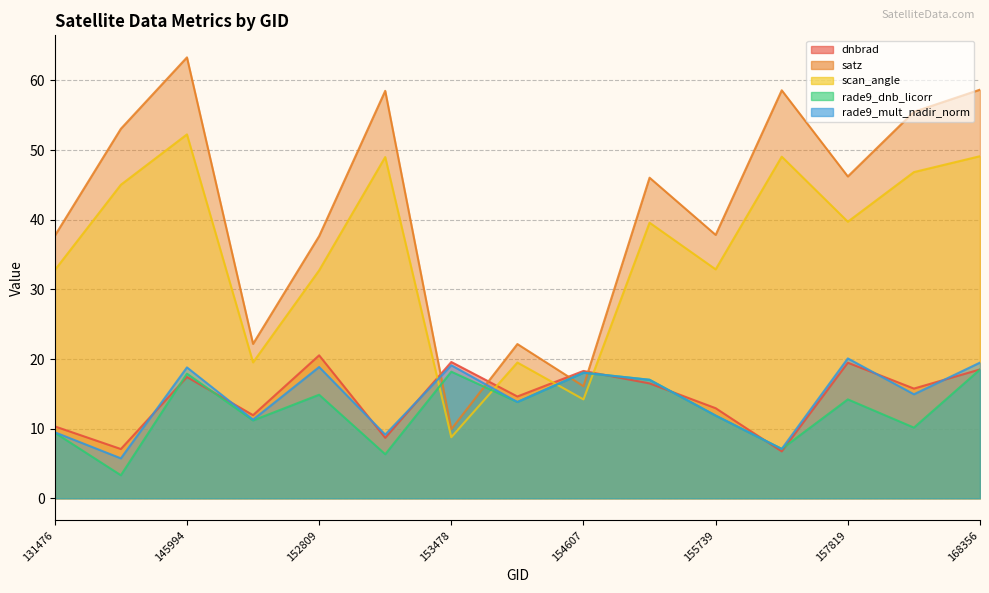

Is the value of rade9_mult_nadir_norm at 131476 greater than the value of rade9_dnb_licorr at 155739?

No